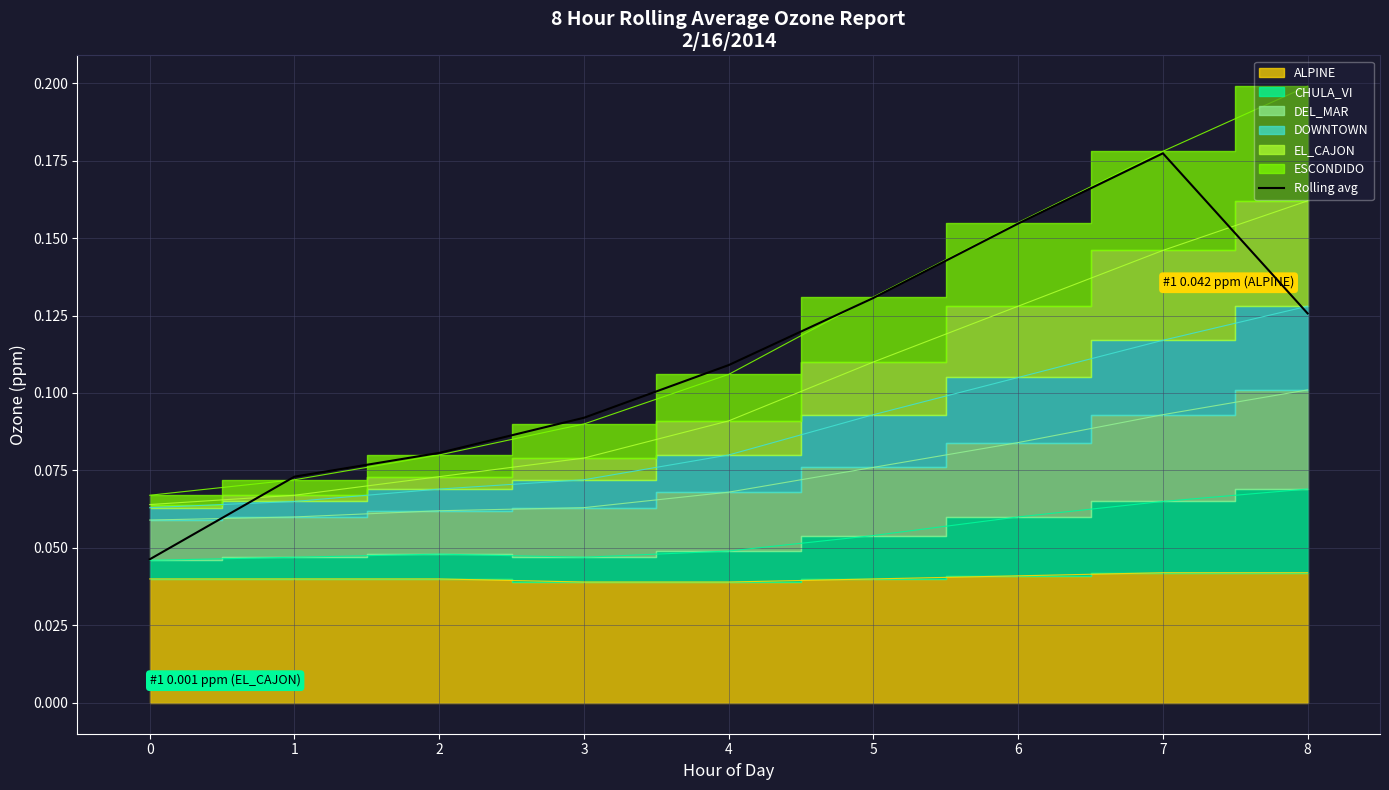

Does the chart display data point markers on the line(s)?

No